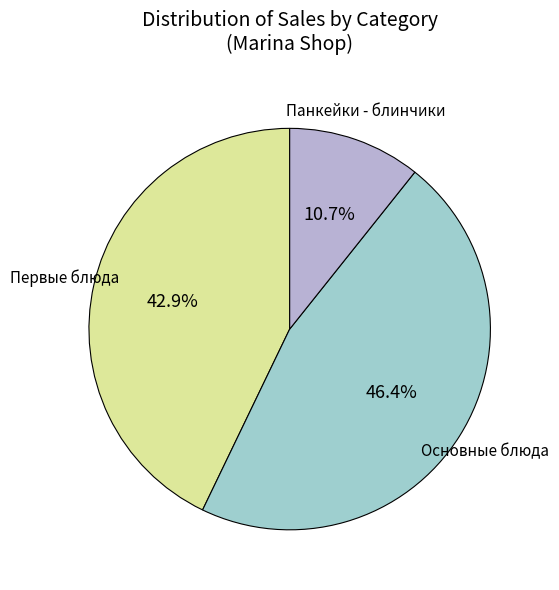

Count the number of slices in the pie.

3